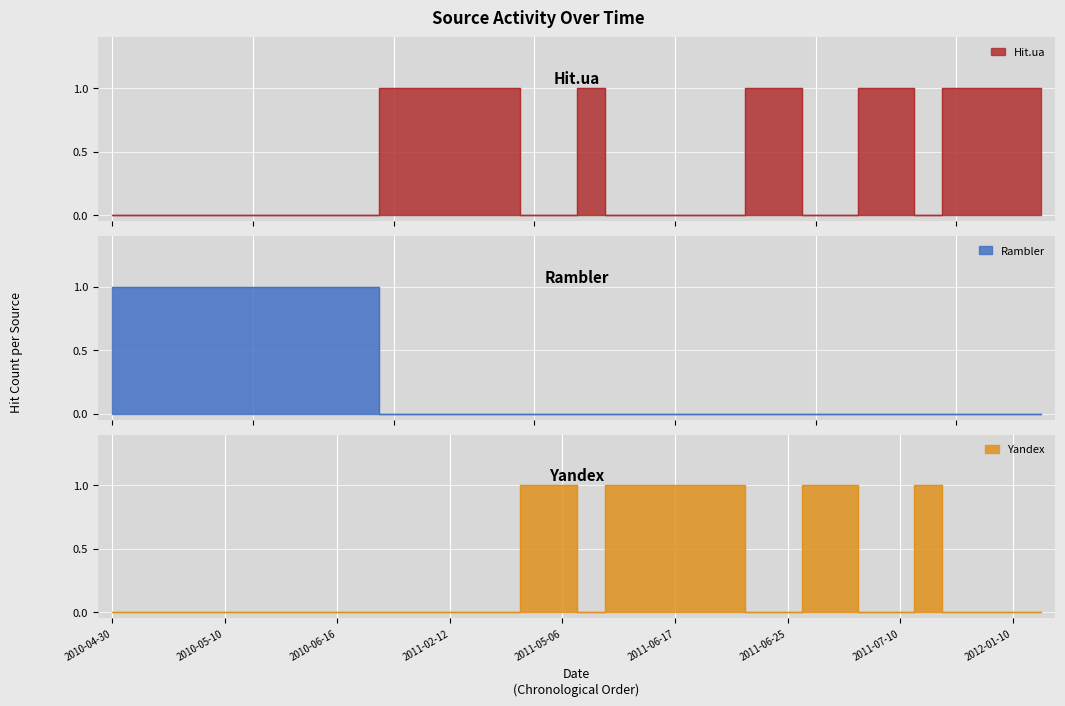

Where is the first local minimum for Hit.ua?

2011-10-12